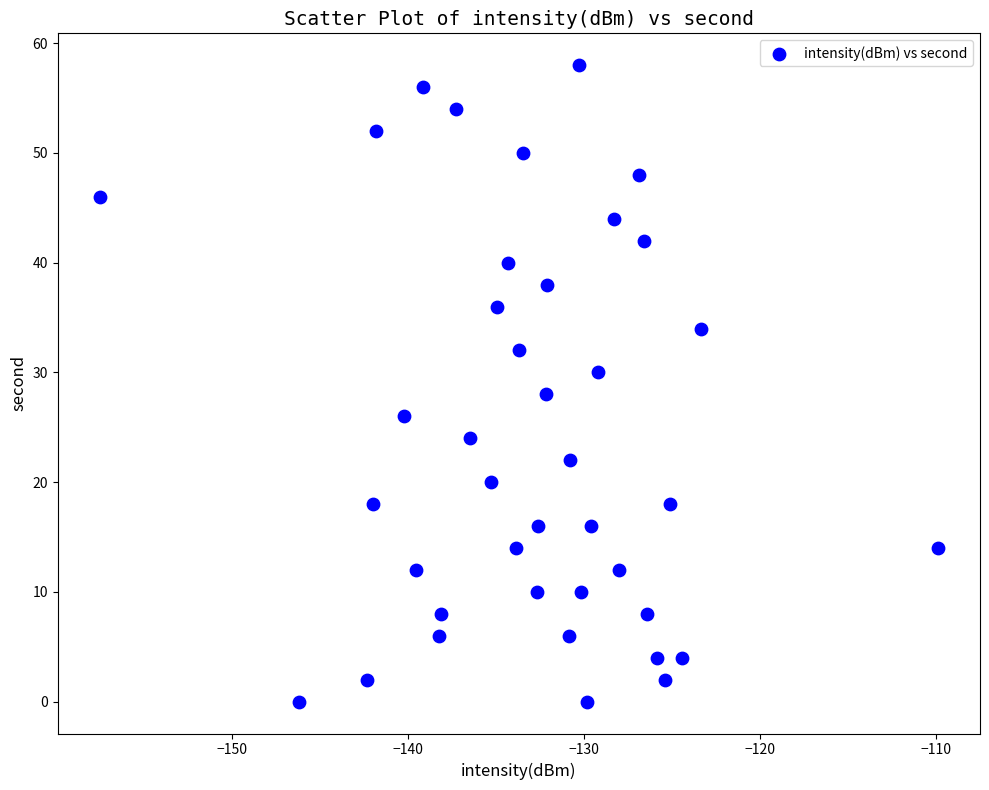

What is the range of Y values (max minus min)?

58